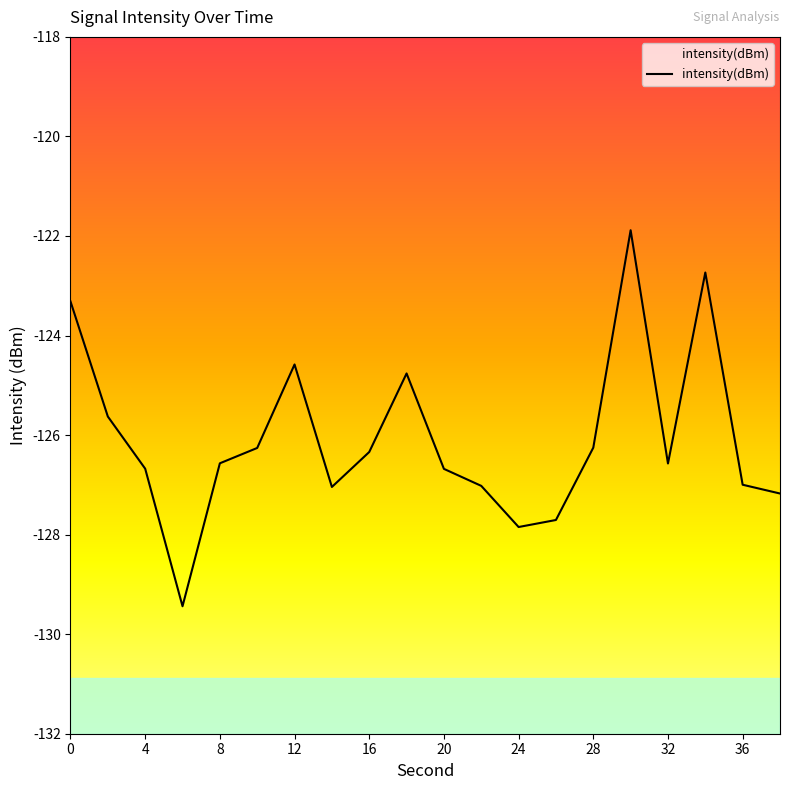

What is the approximate value at 10?

-126.3